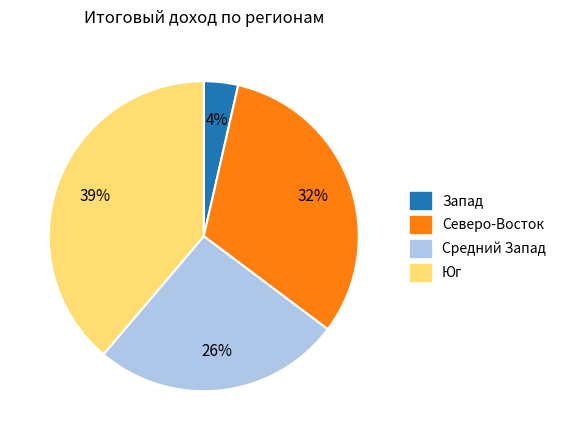

How many segments does this pie chart have?

4